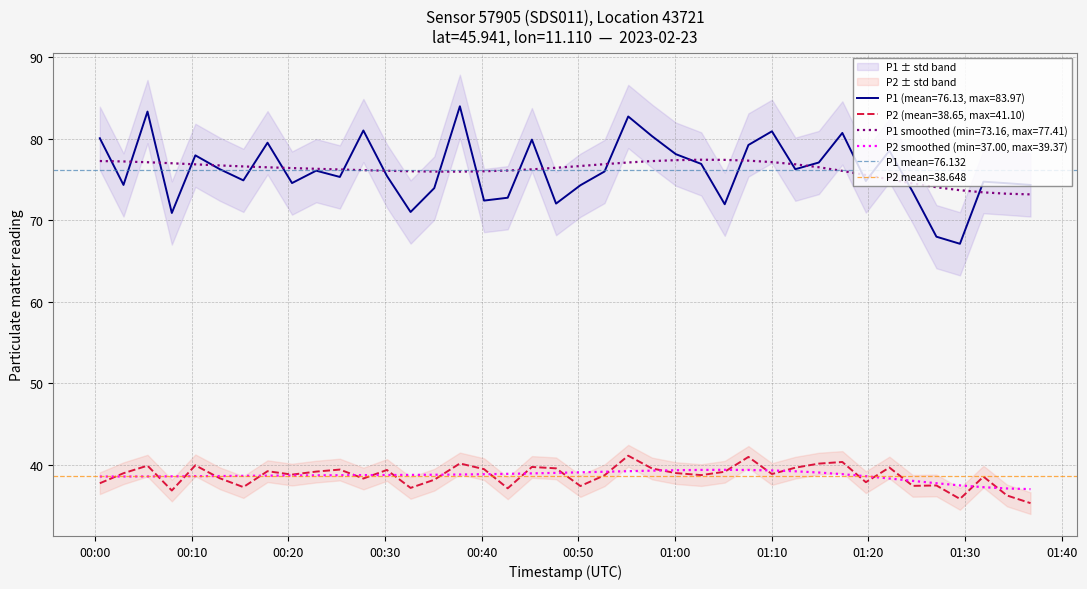

What is the highest value of the P1 series?

84.0